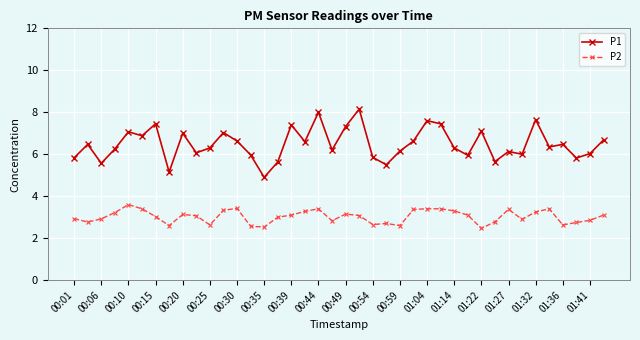

What is the value of the P2 point at the 40th from the left?

3.1